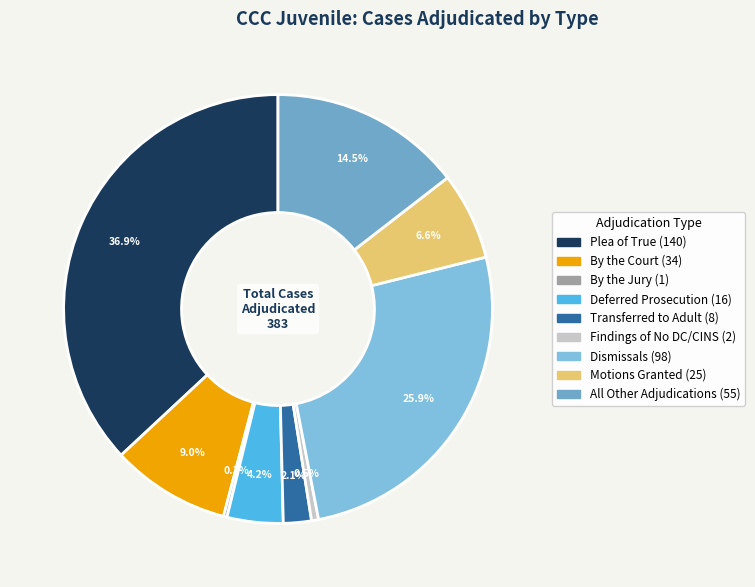

To the nearest percent, what is the average slice percentage?

11%